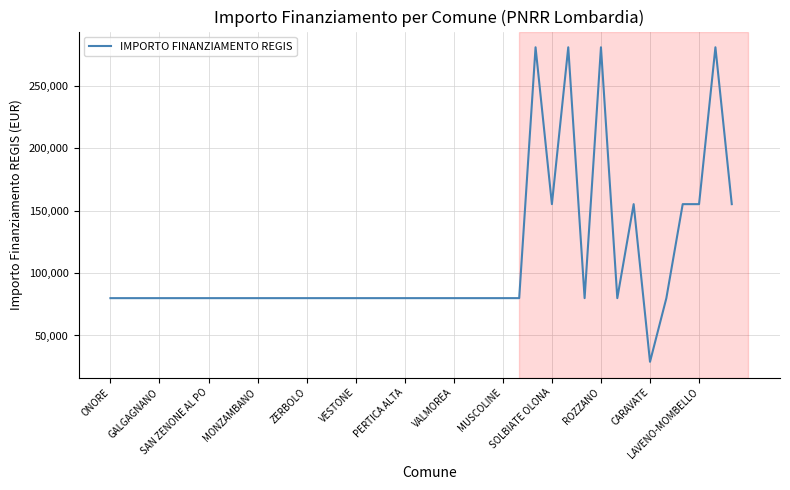

Does the chart have visible grid lines?

Yes